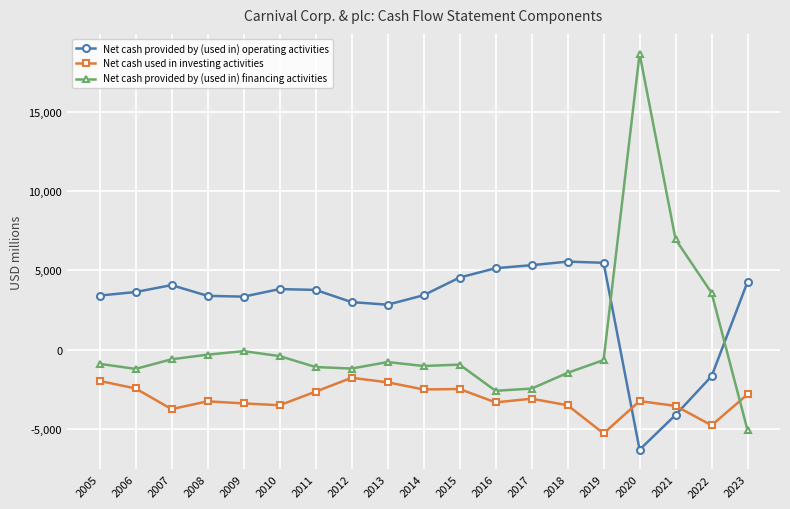

Which label corresponds to the largest value in the chart?

2020